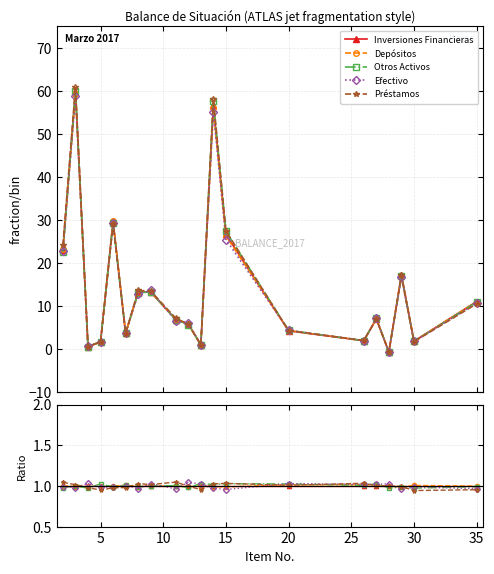

The Inversiones Financieras series shows 1.4 at 9. True or false?

False